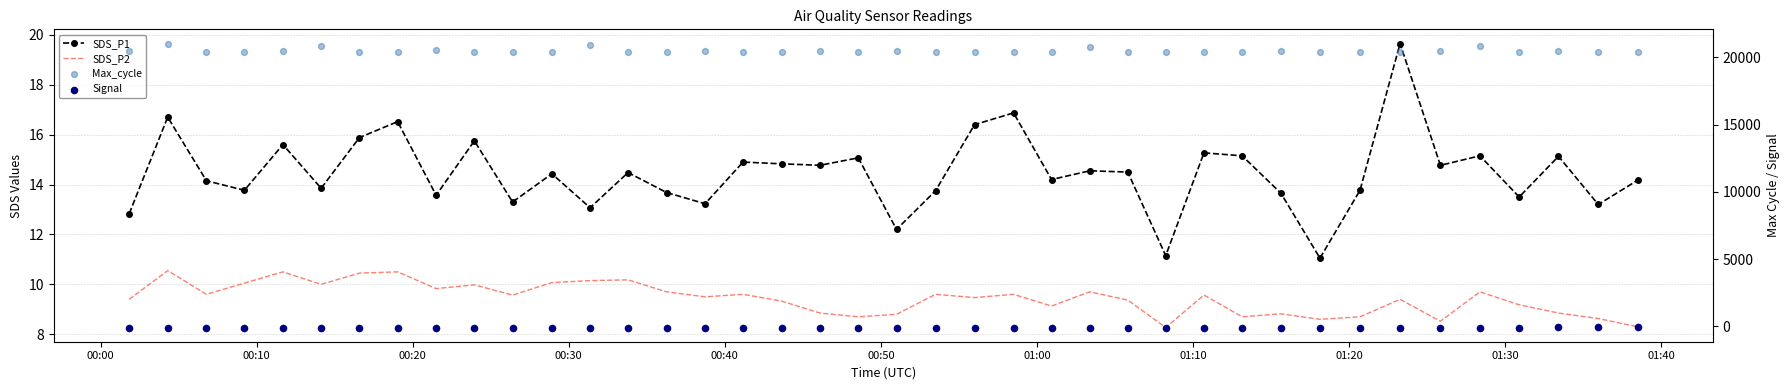

Which series has the largest Y range (max minus min)?

Max_cycle